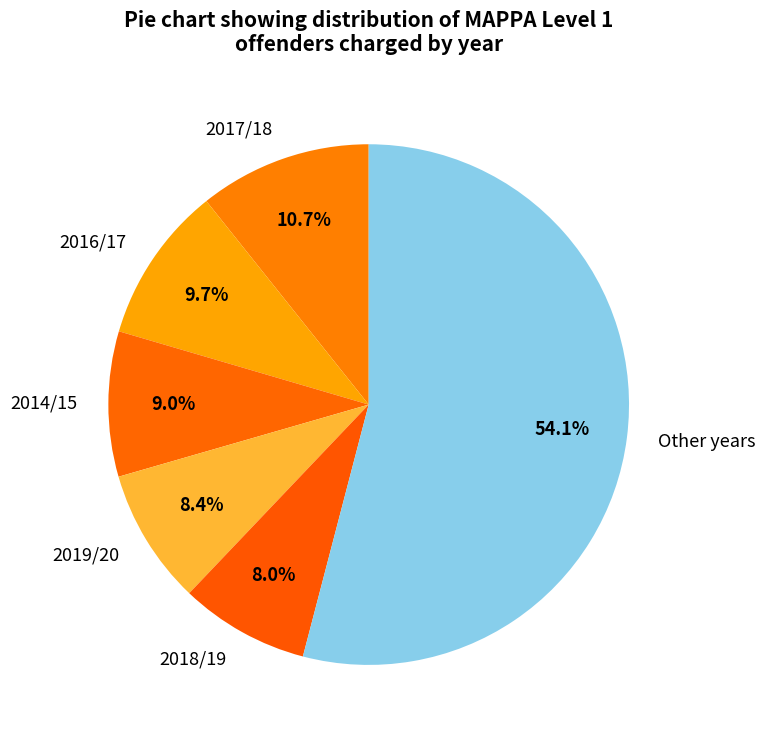

Count the number of slices in the pie.

6